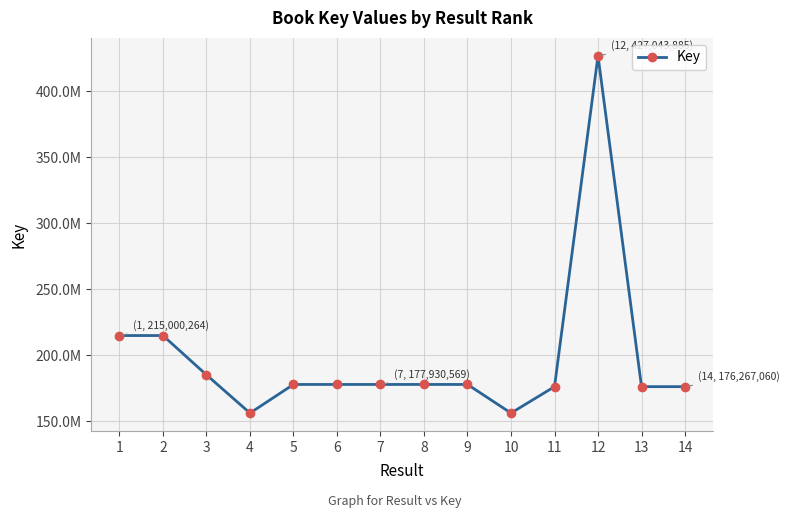

What is the ratio of the value at 8 to the value at 1?

0.8